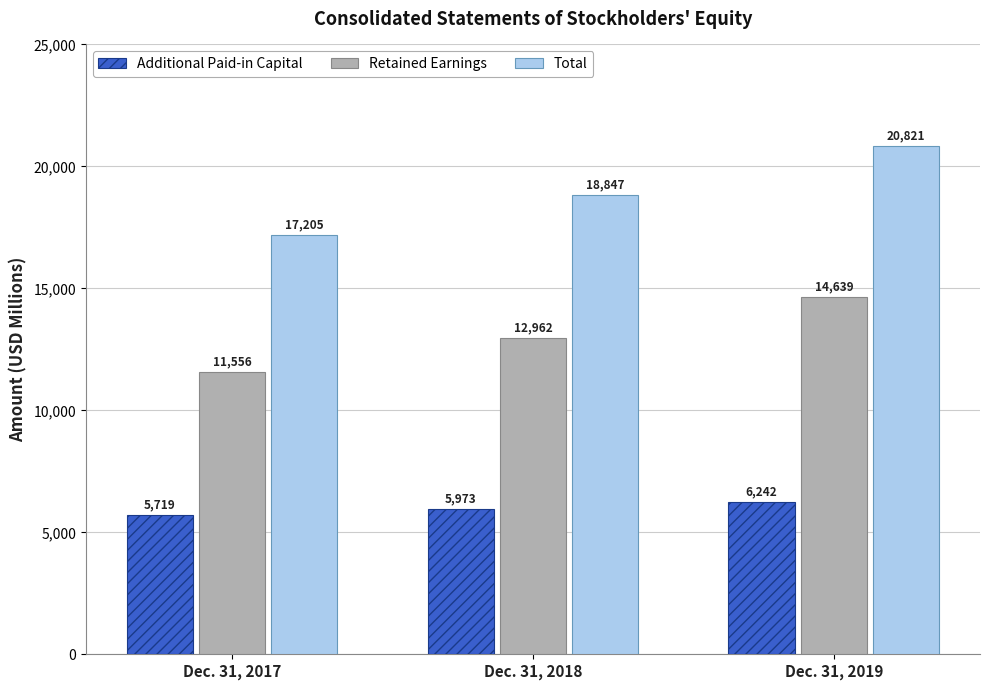

What is the difference between the highest and lowest values at Dec. 31, 2017?

11486